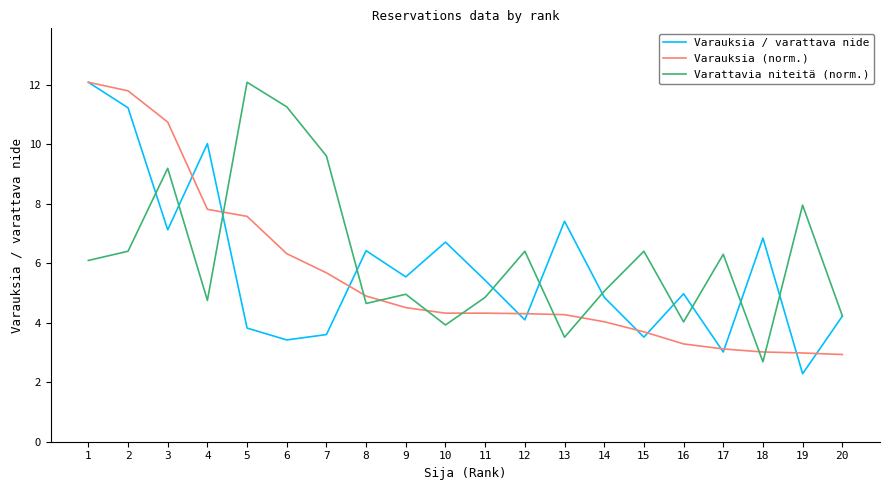

At 2, list the series in order from largest to smallest.

Varauksia (norm.), Varauksia / varattava nide, Varattavia niteitä (norm.)